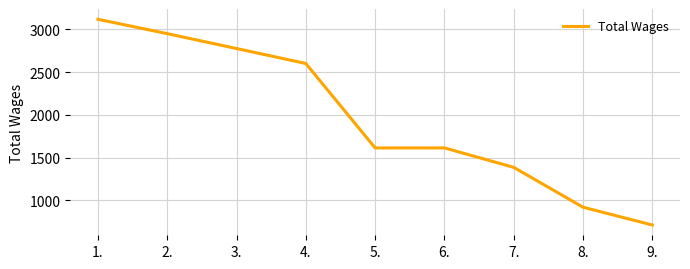

The chart shows a value of 2450 at 7.. True or false?

False